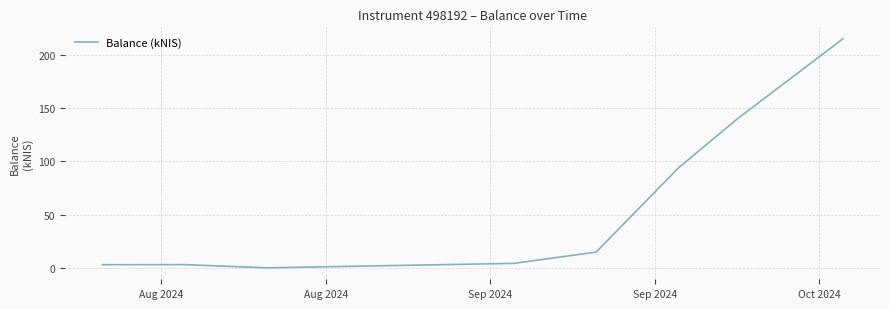

True or false: the data has more than 1 interior local peaks.

False